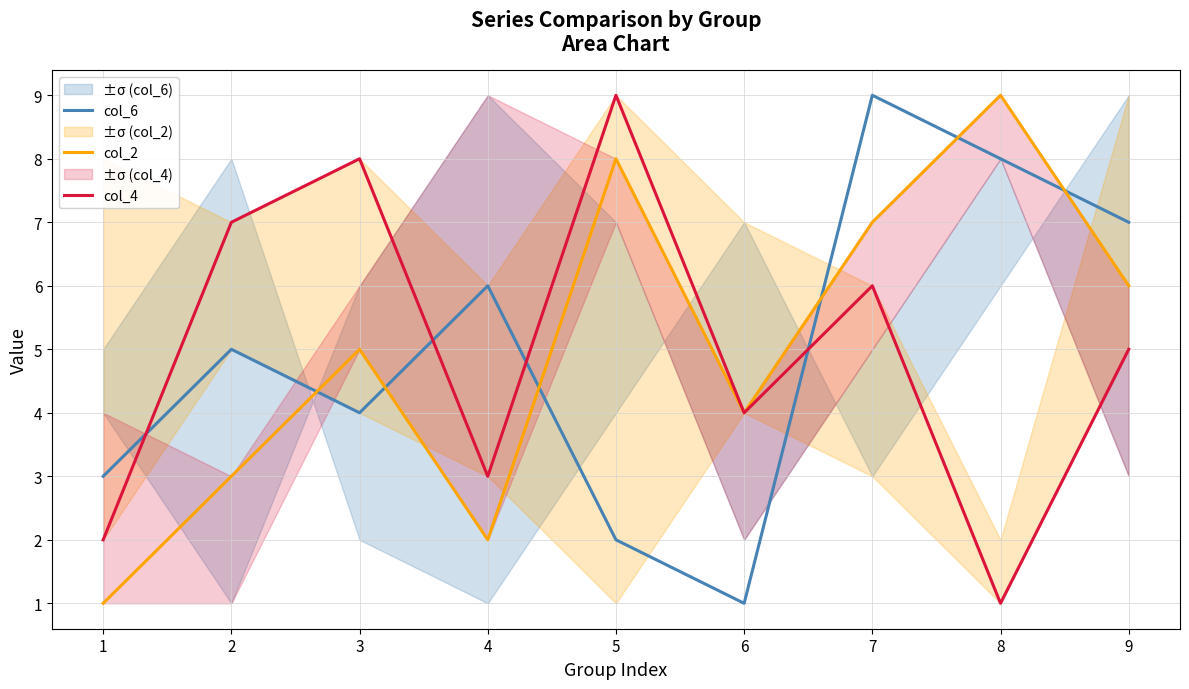

Reading right to left, transcribe all the data shown in this chart.

col_6: 7	8	9	1	2	6	4	5	3
col_2: 6	9	7	4	8	2	5	3	1
col_4: 5	1	6	4	9	3	8	7	2